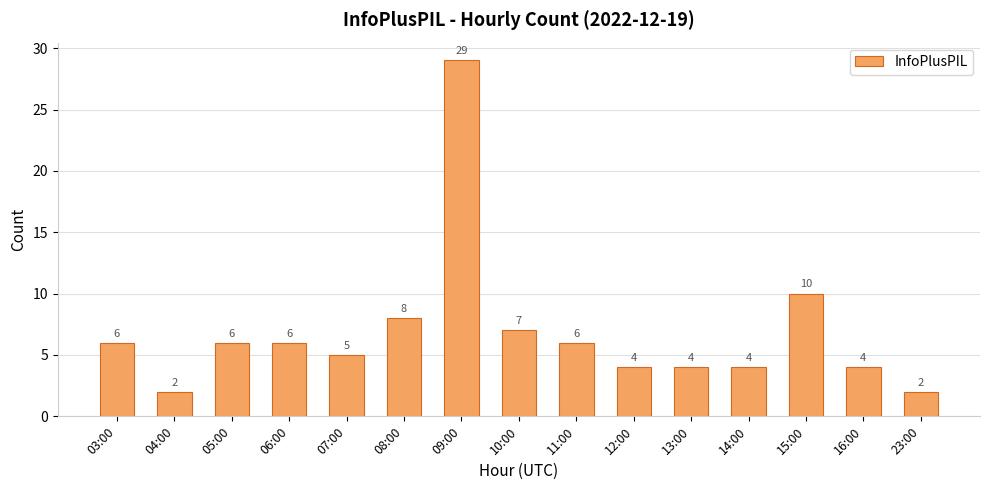

What is the label of the 6th bar from the left?

08:00